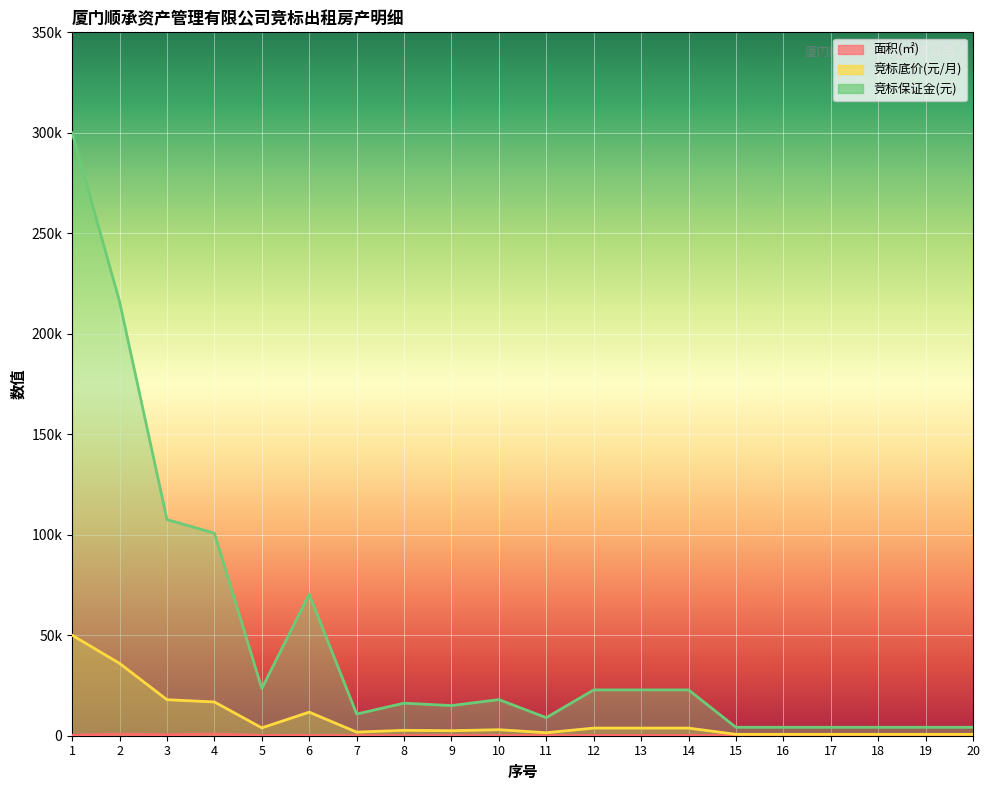

Rank the series by their maximum value, from lowest to highest.

面积(㎡), 竞标底价(元/月), 竞标保证金(元)